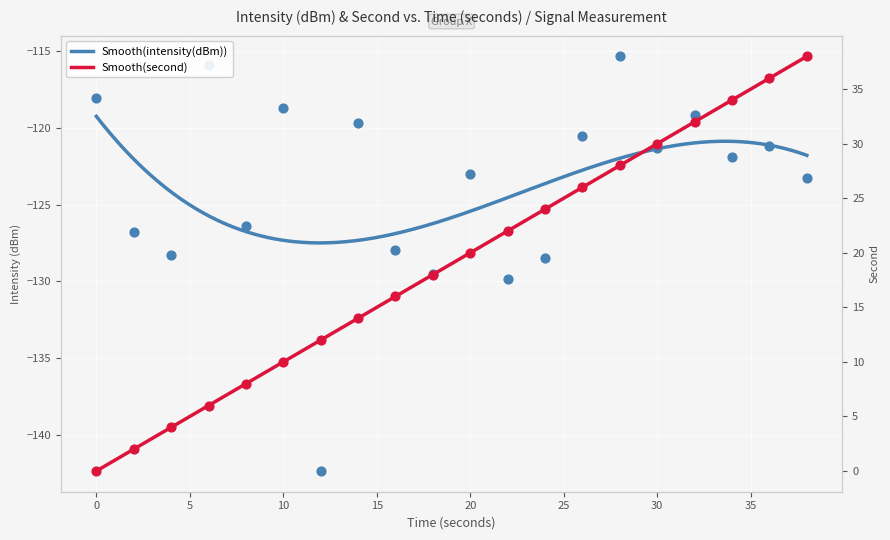

Which series has the largest total across all categories?

second